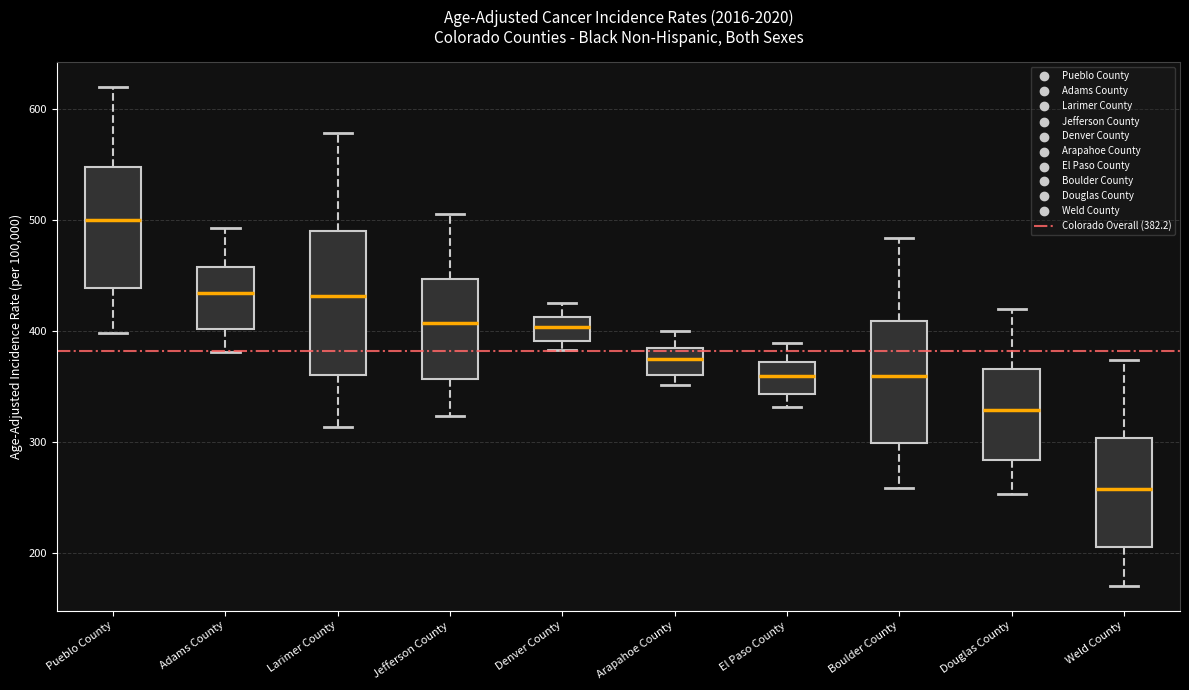

Reading left to right, transcribe this box plot: for each box, give where its median line is, the range the box spans, and where its two whiskers end, as read against the y-axis. The values are not printed on the chart, so give them approximately, as read against the axis.

Pueblo County: median 500, box 440 to 550, whiskers 400 to 620
Adams County: median 430, box 400 to 460, whiskers 380 to 490
Larimer County: median 430, box 360 to 490, whiskers 310 to 580
Jefferson County: median 410, box 360 to 450, whiskers 320 to 510
Denver County: median 400, box 390 to 410, whiskers 380 to 430
Arapahoe County: median 380, box 360 to 390, whiskers 350 to 400
El Paso County: median 360, box 340 to 370, whiskers 330 to 390
Boulder County: median 360, box 300 to 410, whiskers 260 to 480
Douglas County: median 330, box 280 to 370, whiskers 250 to 420
Weld County: median 260, box 210 to 300, whiskers 170 to 370